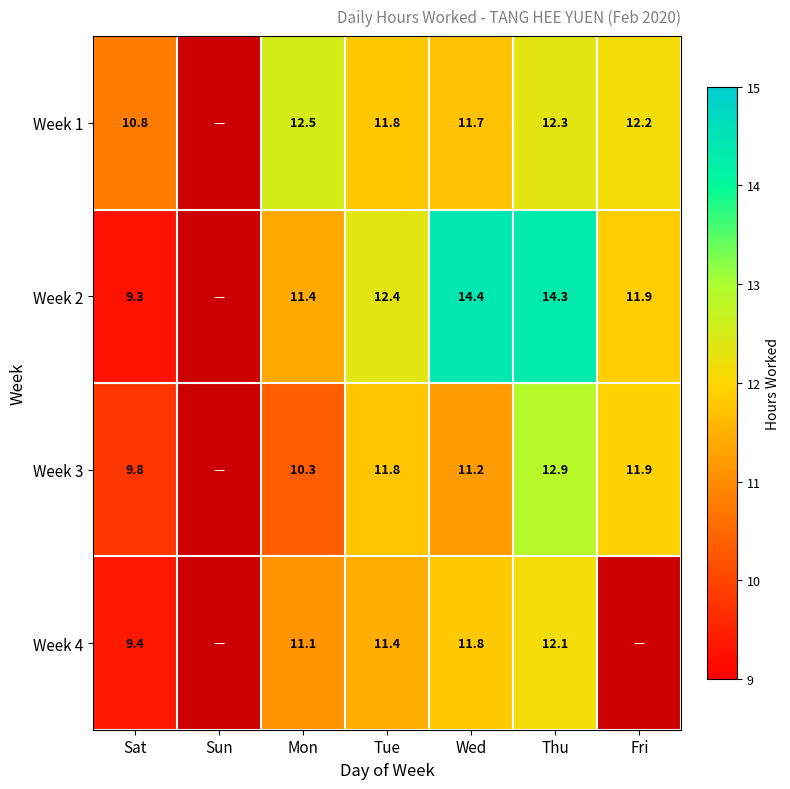

True or false: Week 1 has a value of 16.8 at Mon.

False